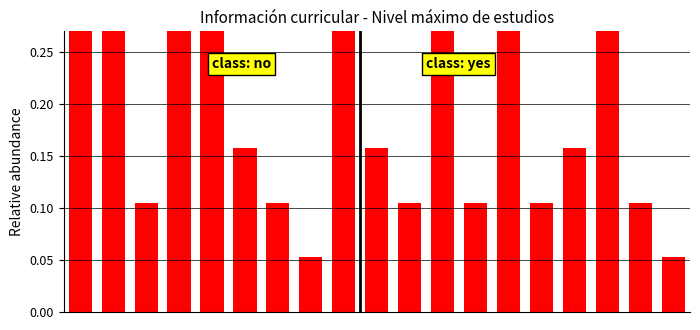

List the labels in order of value, largest first.

0, 1, 3, 4, 8, 11, 13, 16, 5, 9, 15, 2, 6, 10, 12, 14, 17, 7, 18